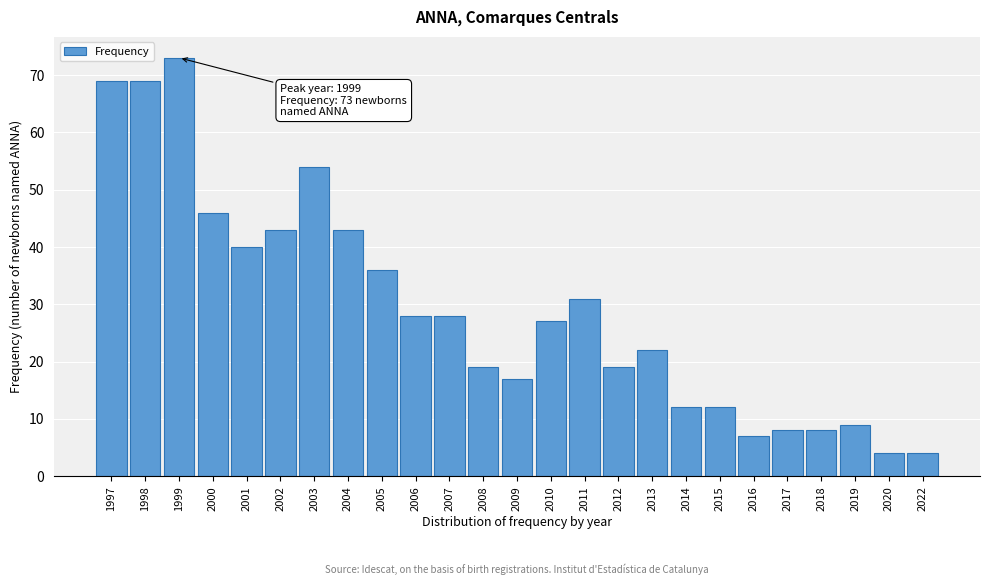

Reading right to left, transcribe all the data shown in this chart.

4	4	9	8	8	7	12	12	22	19	31	27	17	19	28	28	36	43	54	43	40	46	73	69	69